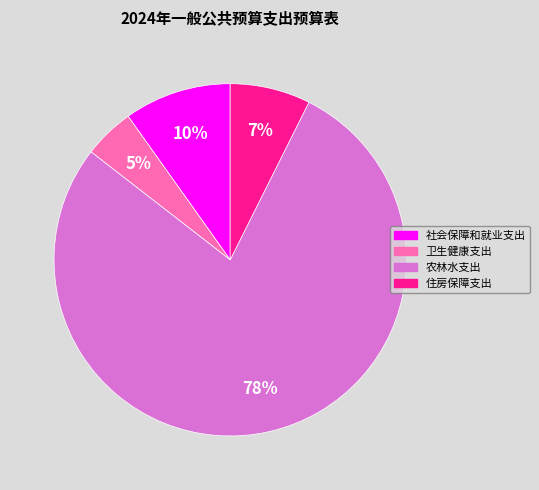

Which has a higher value, 卫生健康支出 or 住房保障支出?

住房保障支出